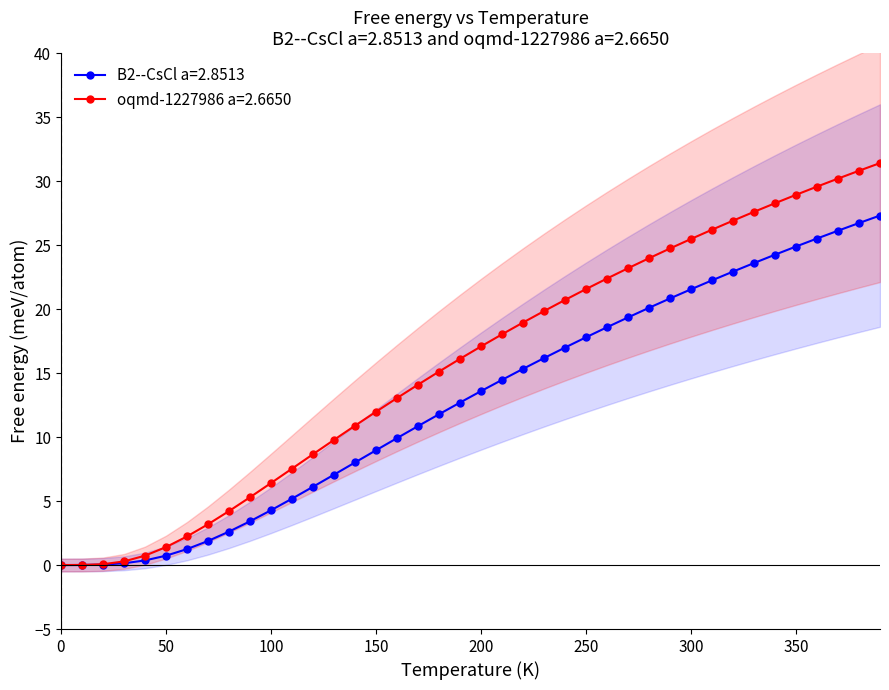

How many data points in oqmd-1227986 a=2.6650 are less than 17?

20